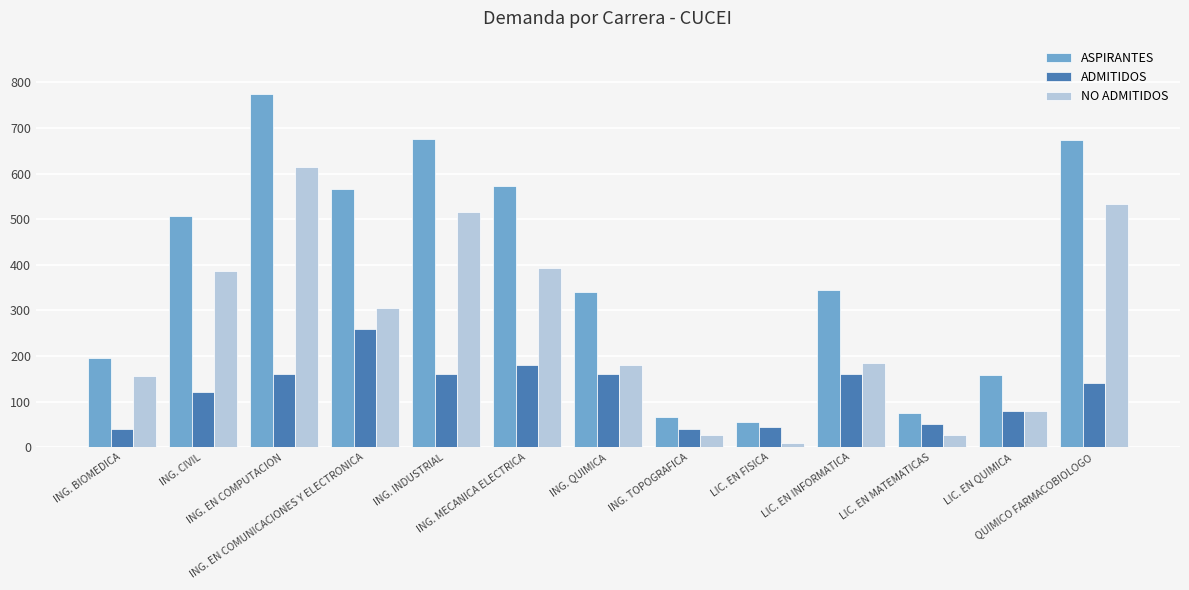

Which category has the highest value in the ASPIRANTES series?

ING. EN COMPUTACION